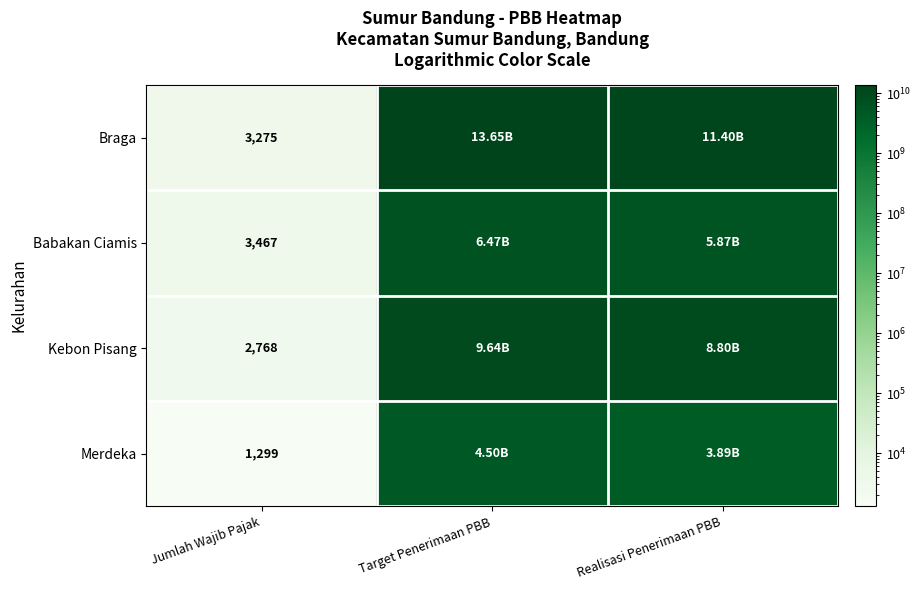

At which label is Babakan Ciamis closest to 3235299089?

Realisasi Penerimaan PBB